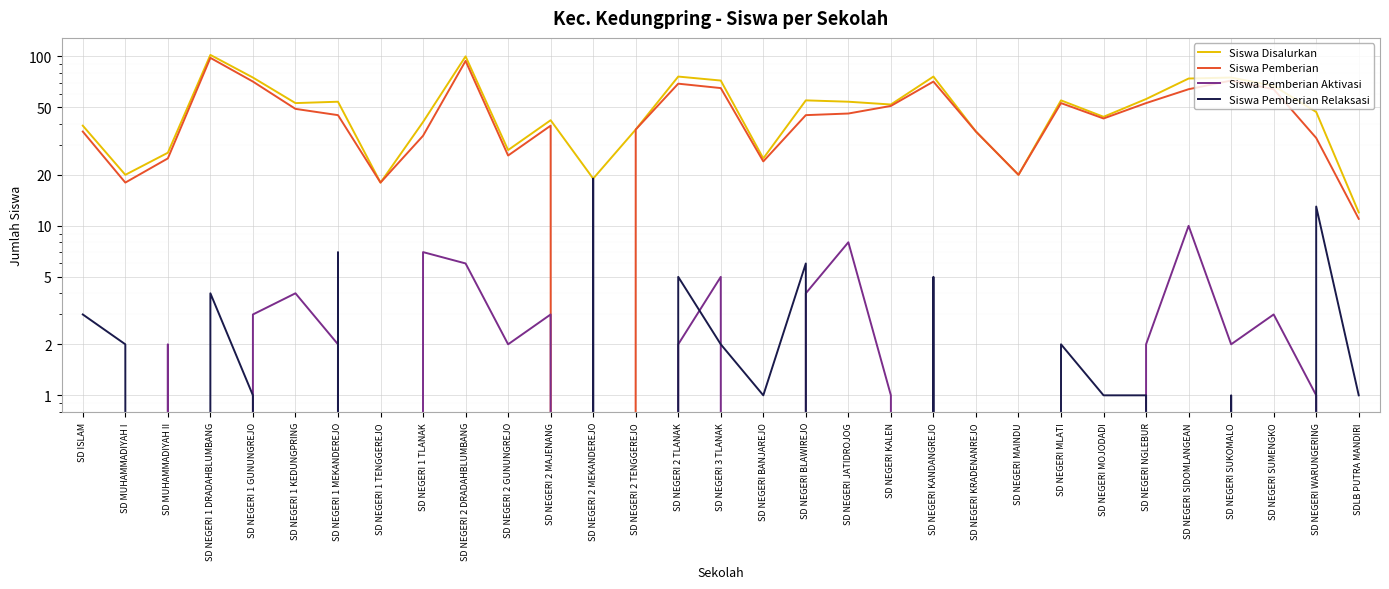

The value of Siswa Pemberian Aktivasi at SD NEGERI SIDOMLANGEAN is 10. True or false?

True